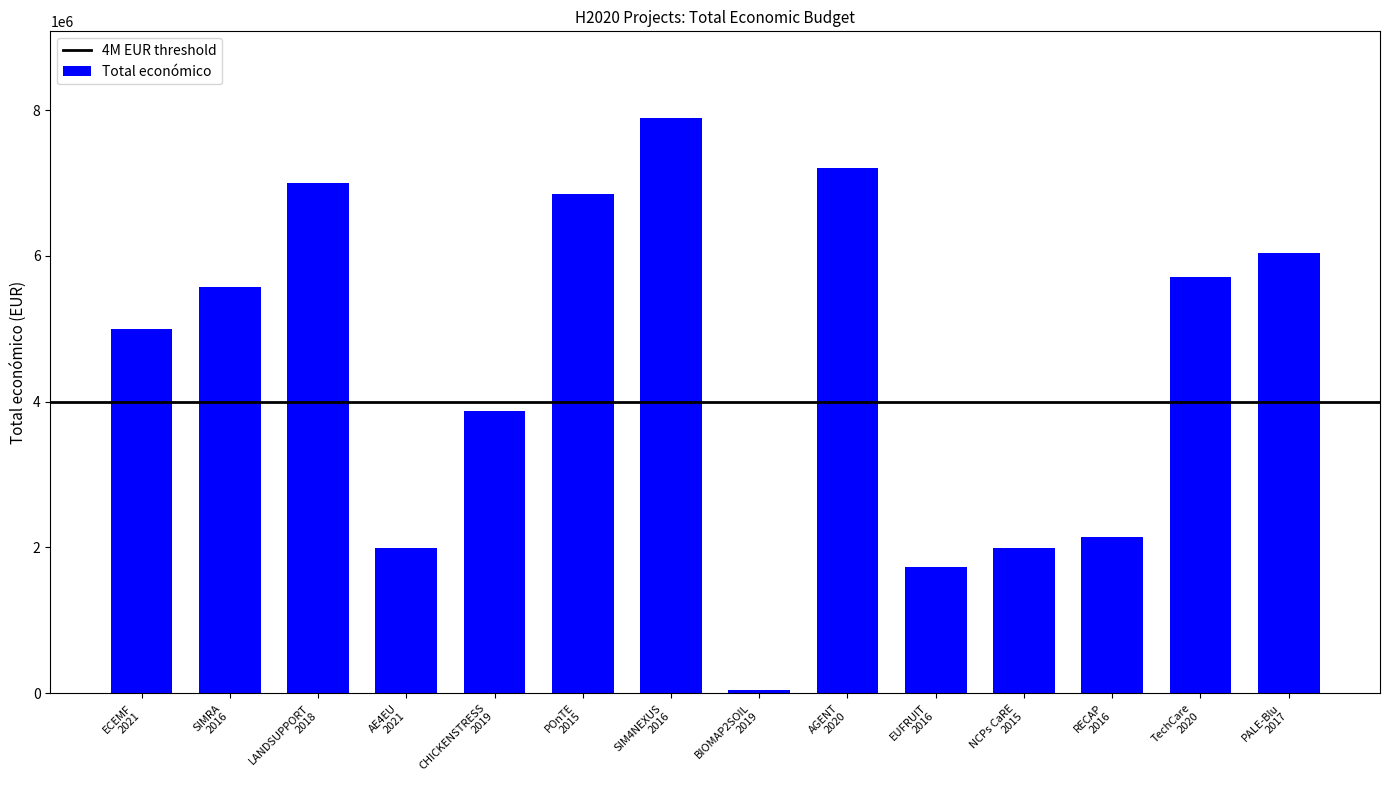

What is the sum of all values?

63063280